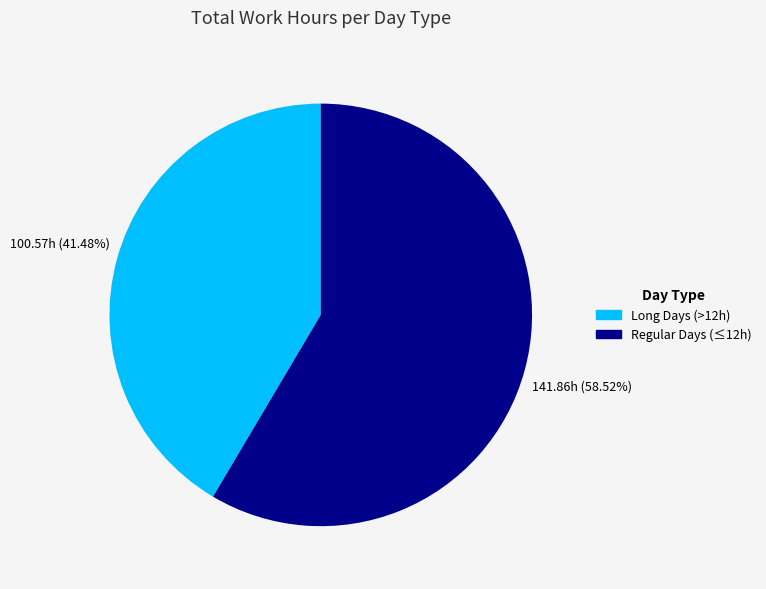

Is there any slice that represents more than half of the pie?

Yes